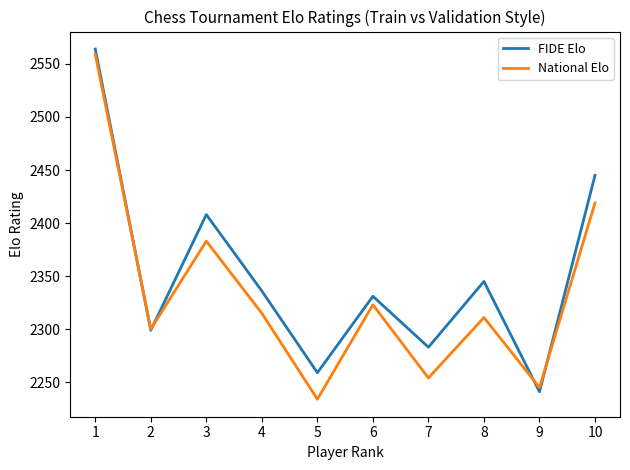

Reading right to left, list all the values displayed in this chart.

FIDE Elo: 2445	2241	2345	2283	2331	2259	2336	2408	2299	2564
National Elo: 2419	2245	2311	2254	2323	2234	2315	2383	2300	2559